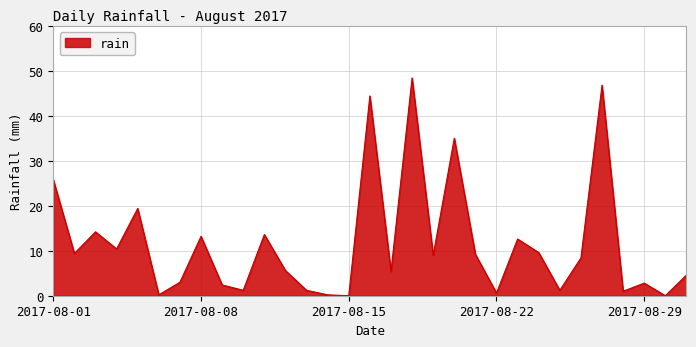

What is the difference between the maximum and minimum values?

48.4